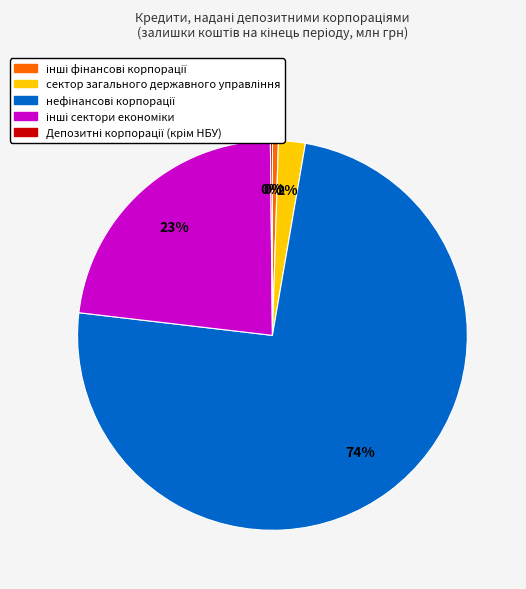

To the nearest percent, what is the average slice percentage?

20%